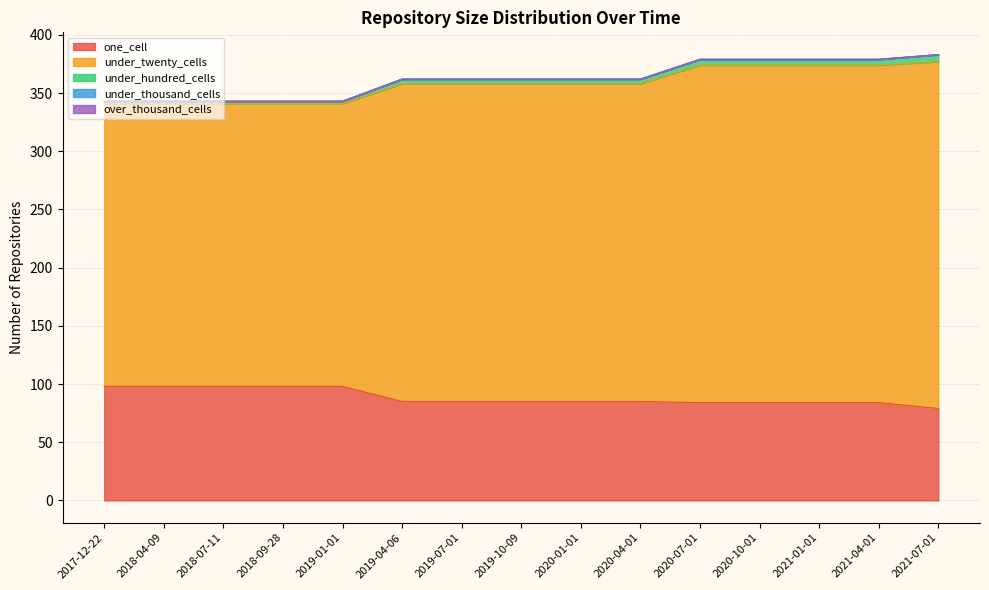

Between 2020-10-01 and 2018-09-28, which is larger?

2018-09-28